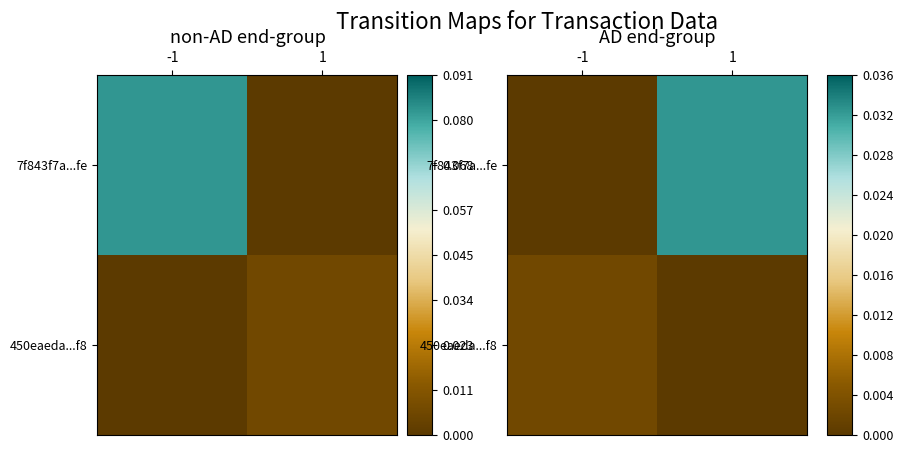

Which category has the lowest value in the 450eaeda...f8 series?

1